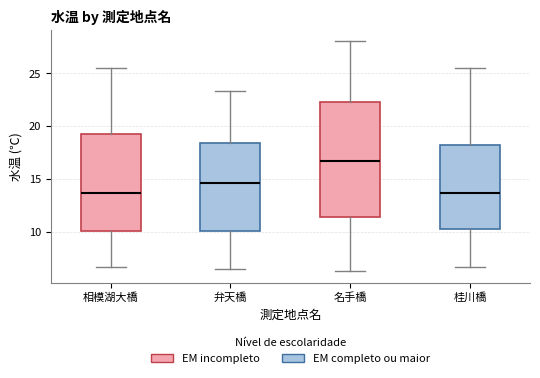

Comparing the boxes themselves (not the whiskers), which one is the tallest?

名手橋